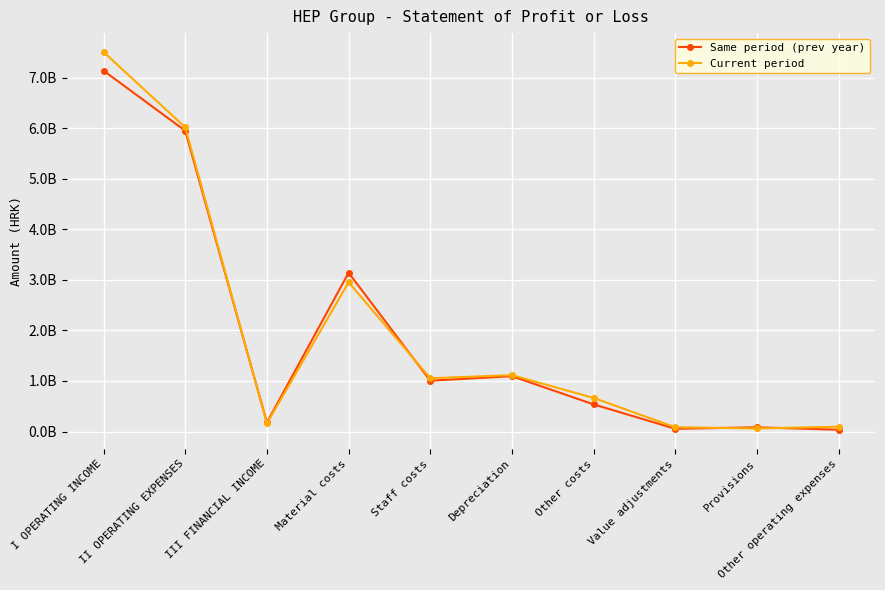

The value of Current period at Provisions is 61624147. True or false?

True